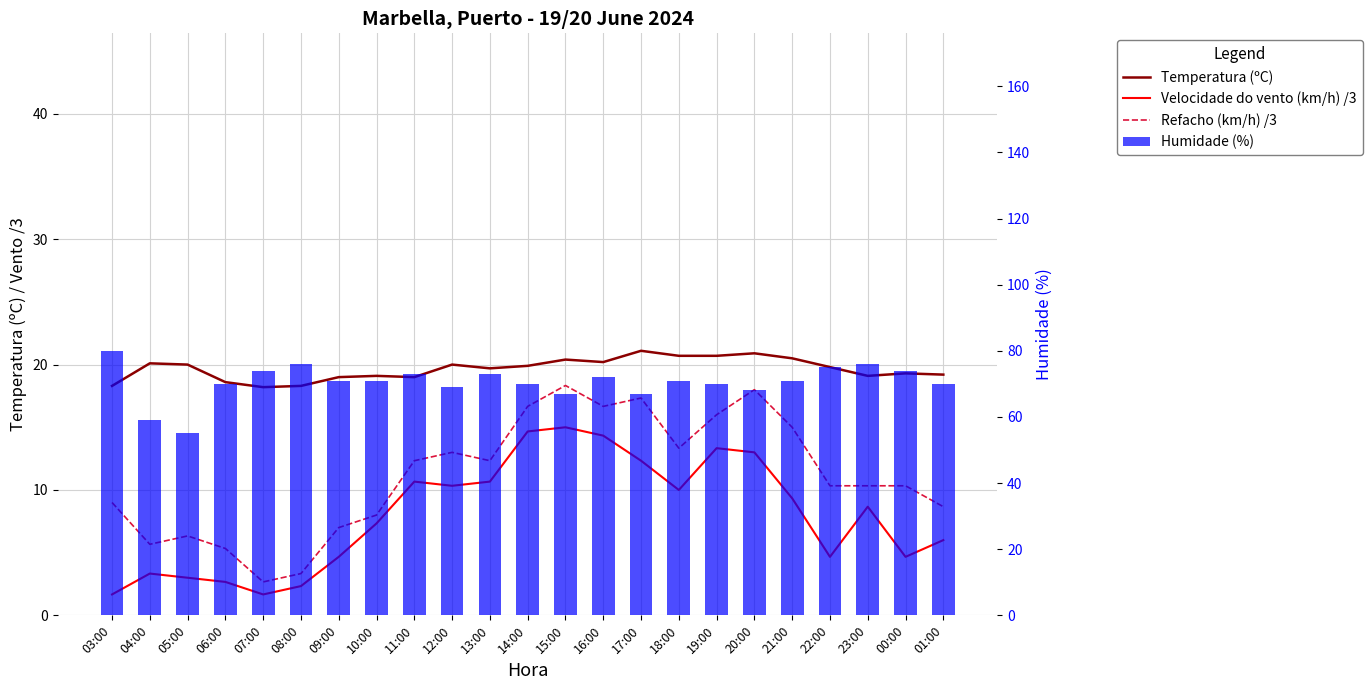

Are the bars grouped side by side (vs. stacked)?

Yes